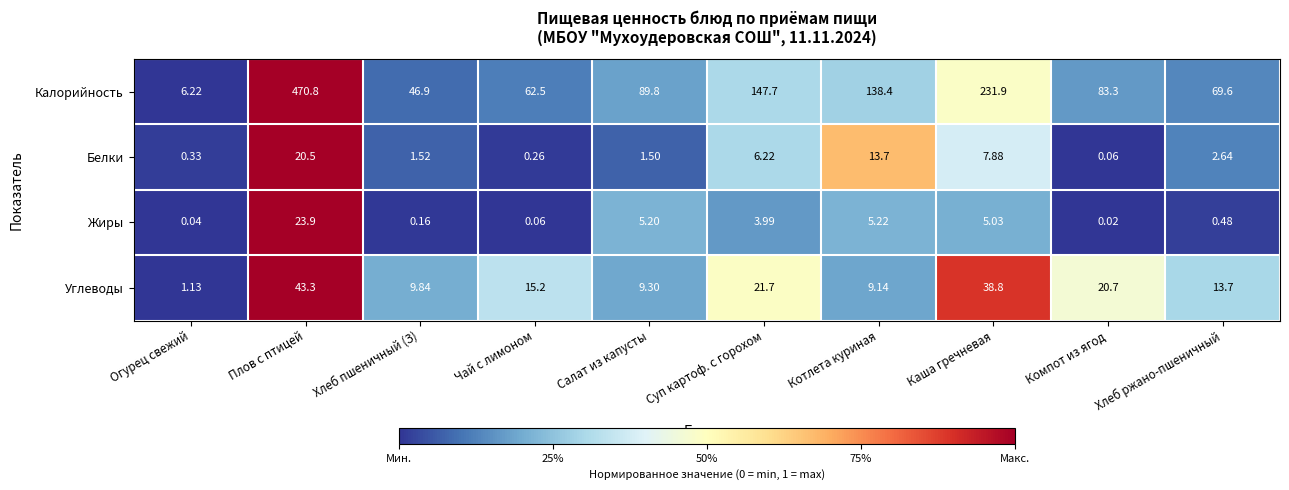

Which series has the largest range (max minus min)?

Калорийность